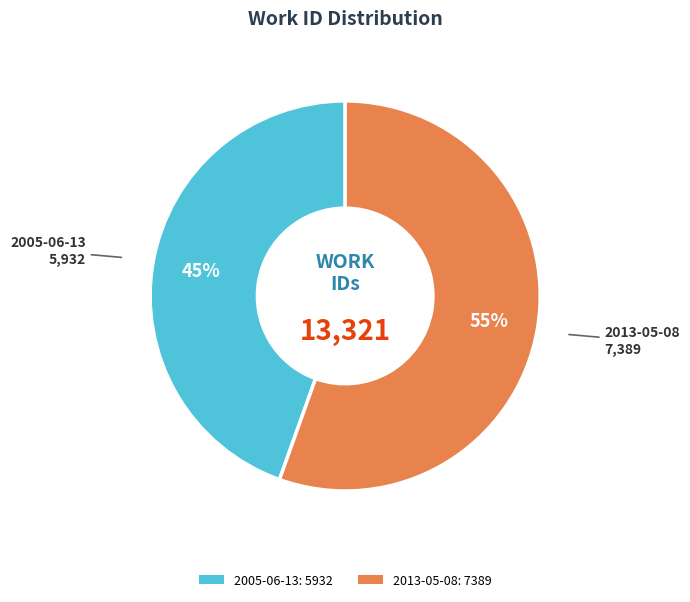

Approximately how many times larger is the value at 2013-05-08 compared to 2005-06-13?

1.2